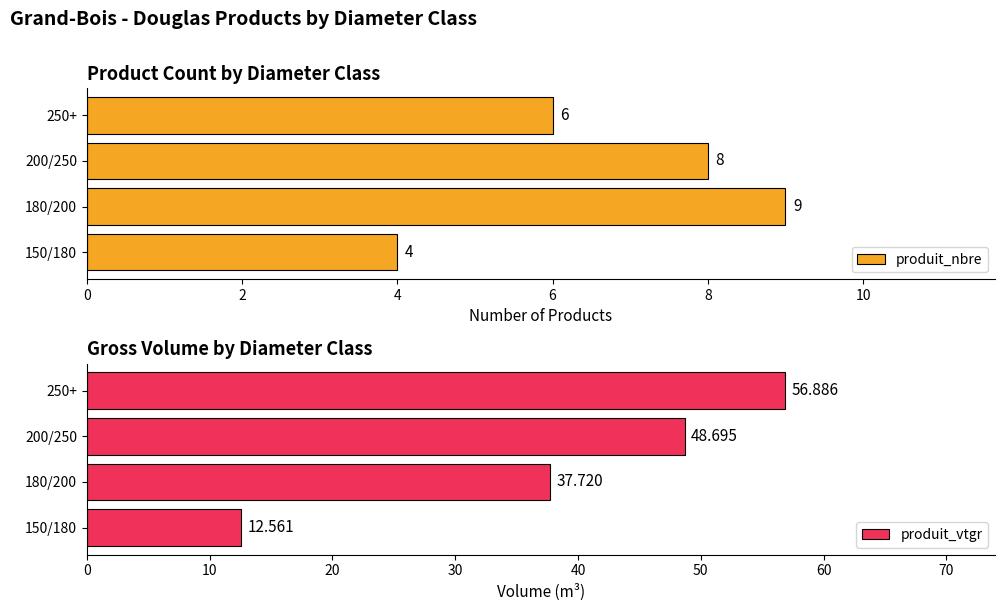

Rank the categories by produit_nbre value from highest to lowest.

180/200, 200/250, 250+, 150/180